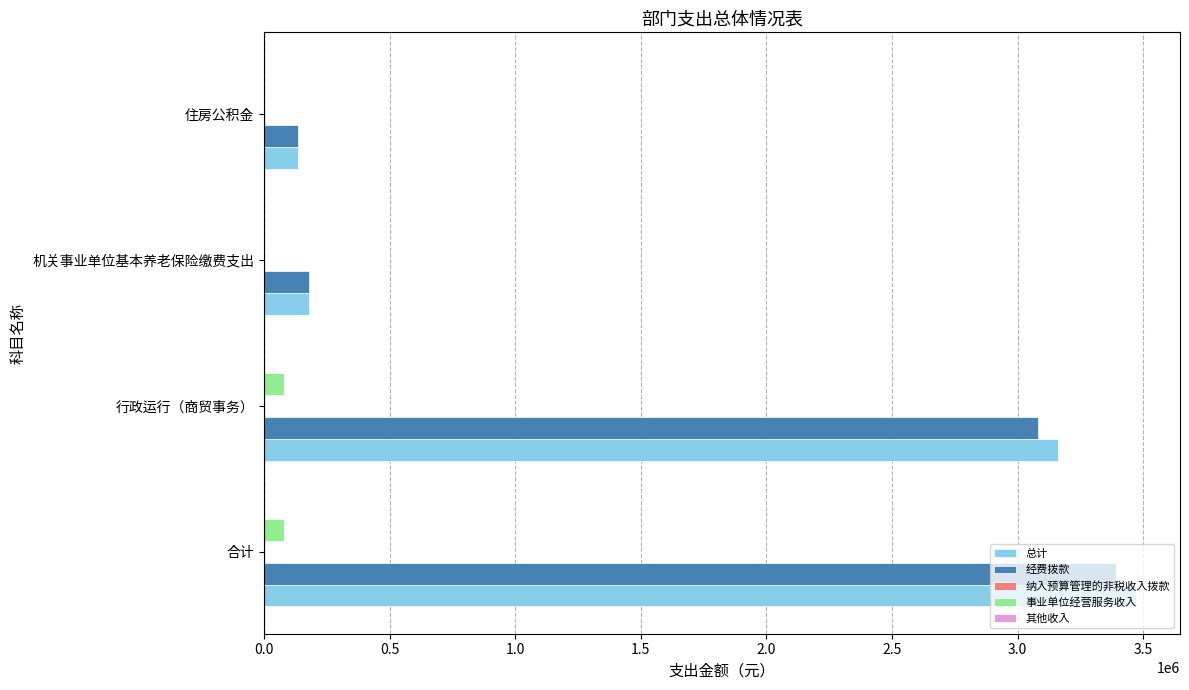

What is the sum of the 事业单位经营服务收入 values at 合计 and 住房公积金?

80000.0